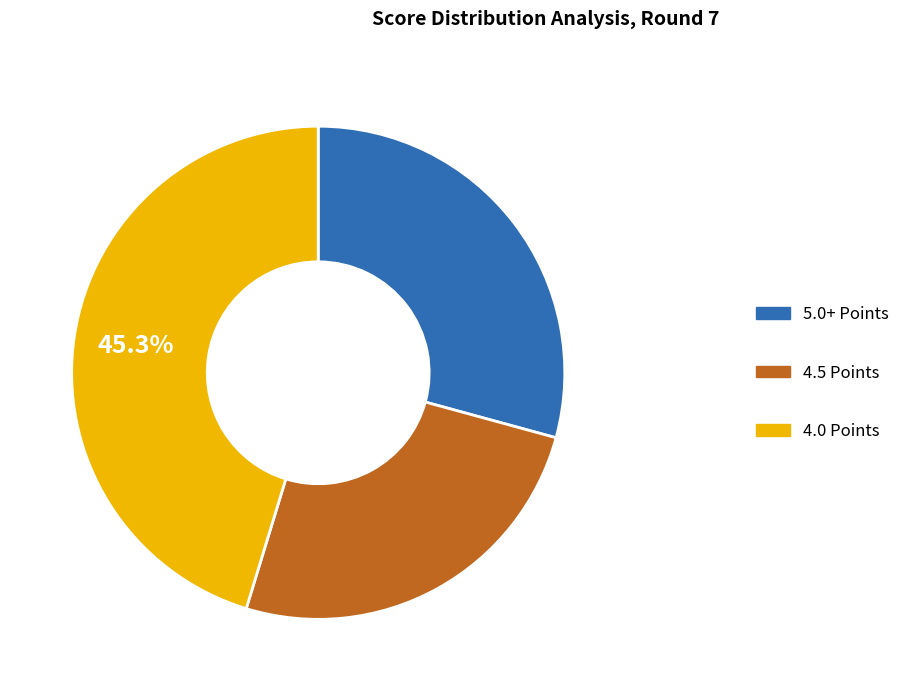

Count the number of slices in the pie.

3